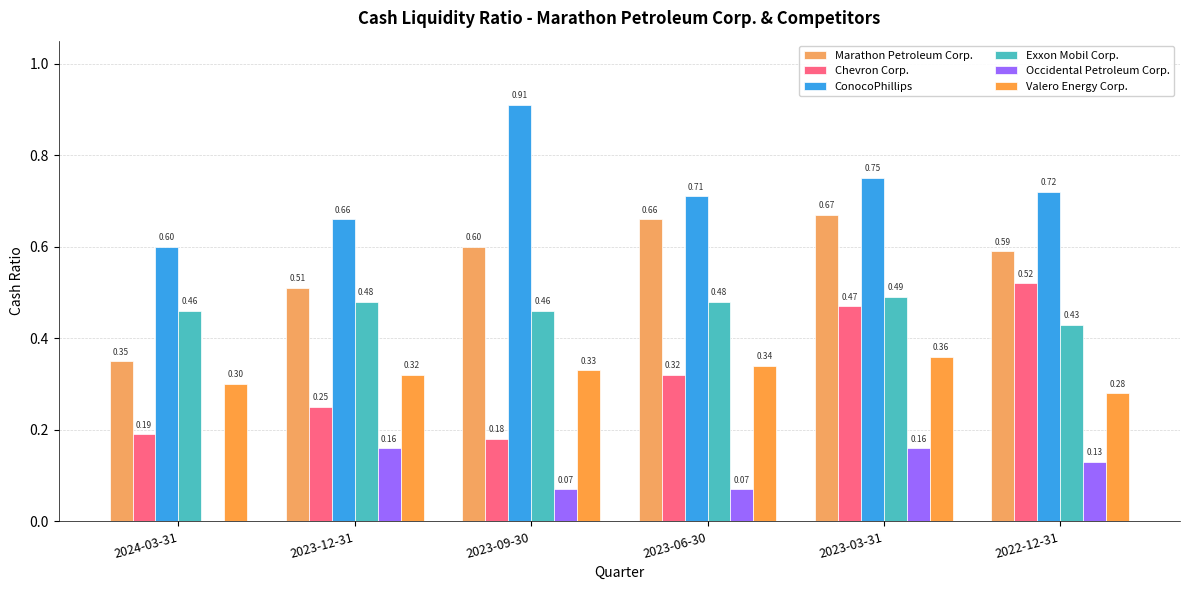

At which category does the chart reach its minimum across all series?

2024-03-31